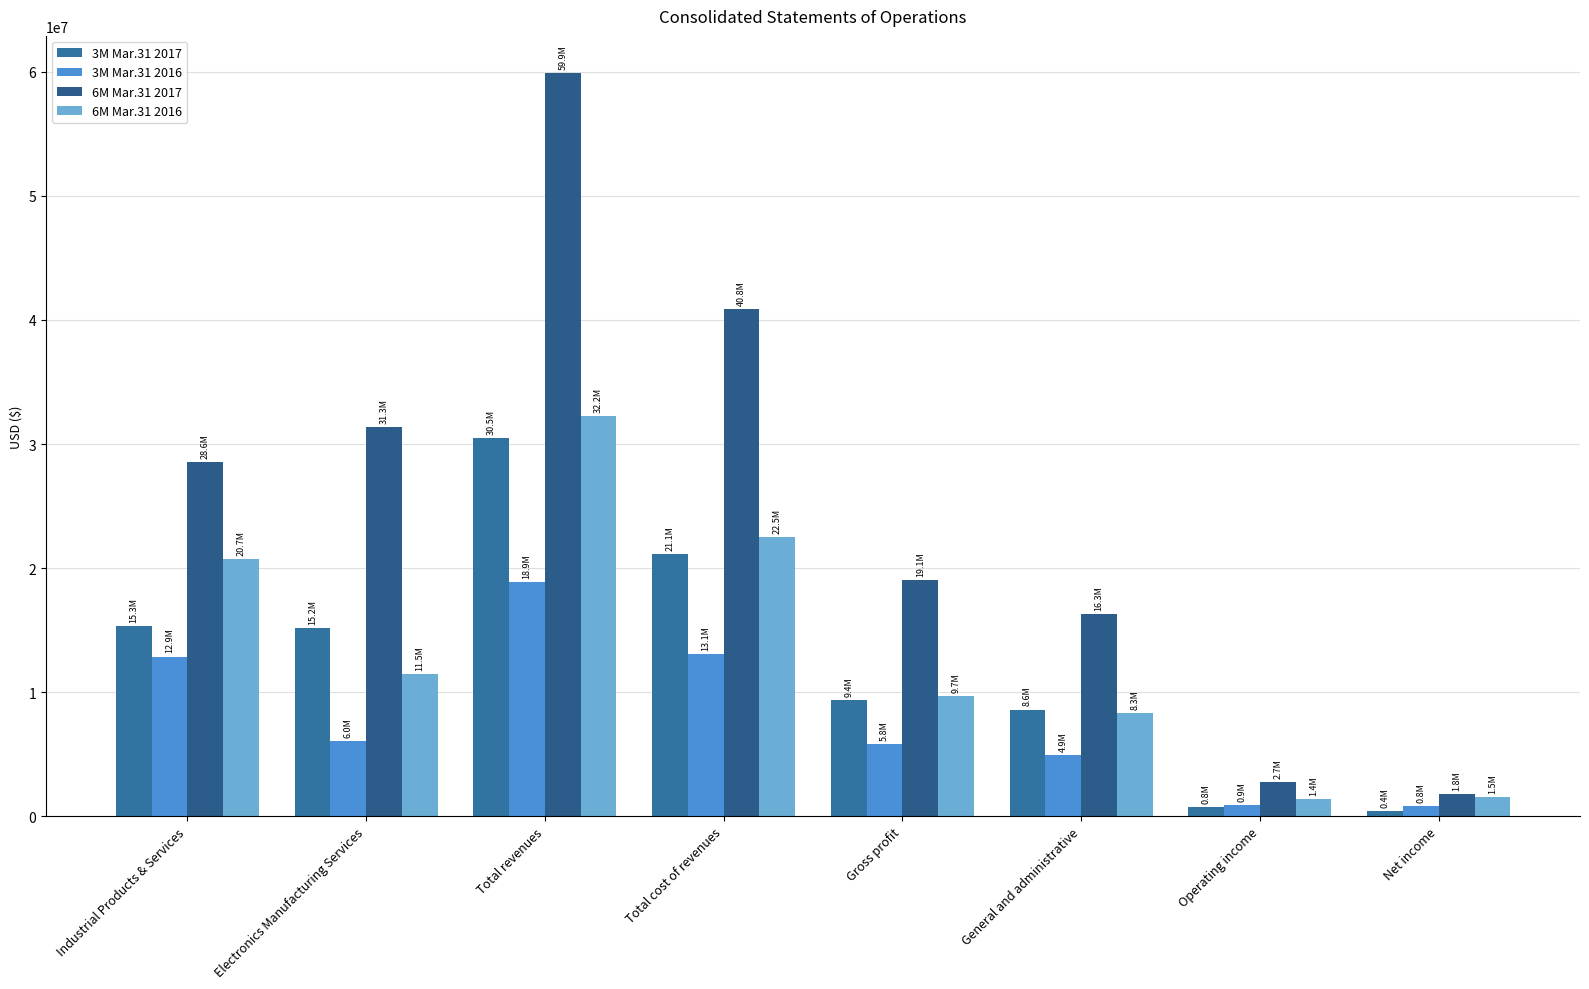

Where does the 3M Mar.31 2016 series first go above 6035325?

Industrial Products & Services